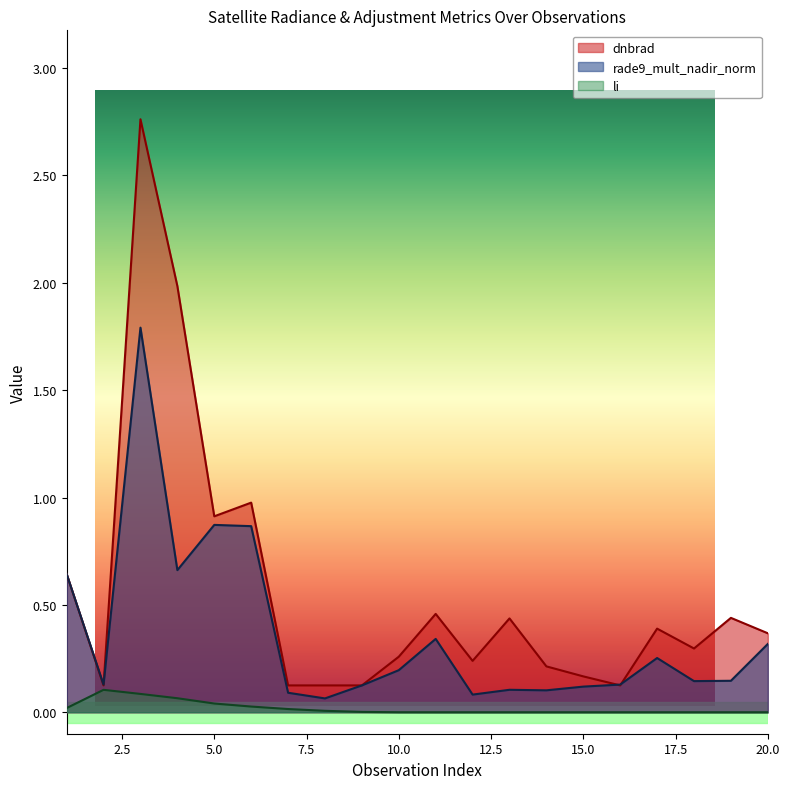

Reading left to right, extract all data points from this chart.

dnbrad: 0.6	0.1	2.8	2.0	0.9	1.0	0.1	0.1	0.1	0.3	0.5	0.2	0.4	0.2	0.2	0.1	0.4	0.3	0.4	0.4
rade9_mult_nadir_norm: 0.6	0.1	1.8	0.7	0.9	0.9	0.1	0.1	0.1	0.2	0.3	0.1	0.1	0.1	0.1	0.1	0.3	0.1	0.1	0.3
li: 0.0	0.1	0.1	0.1	0.0	0.0	0.0	0.0	0.0	0.0	0.0	0.0	0.0	0.0	0.0	0.0	0.0	0.0	0.0	0.0